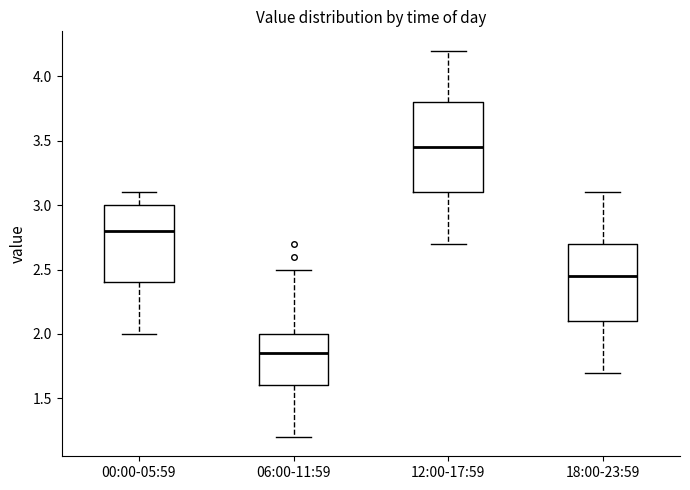

Which box's median line is the lowest?

06:00-11:59